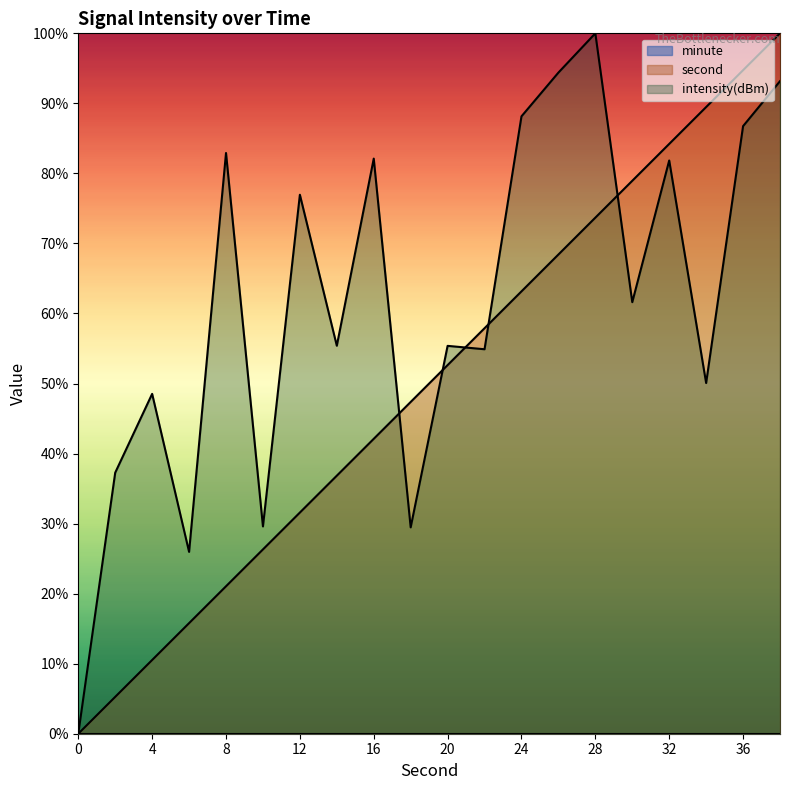

At which label does second first exceed 52?

20